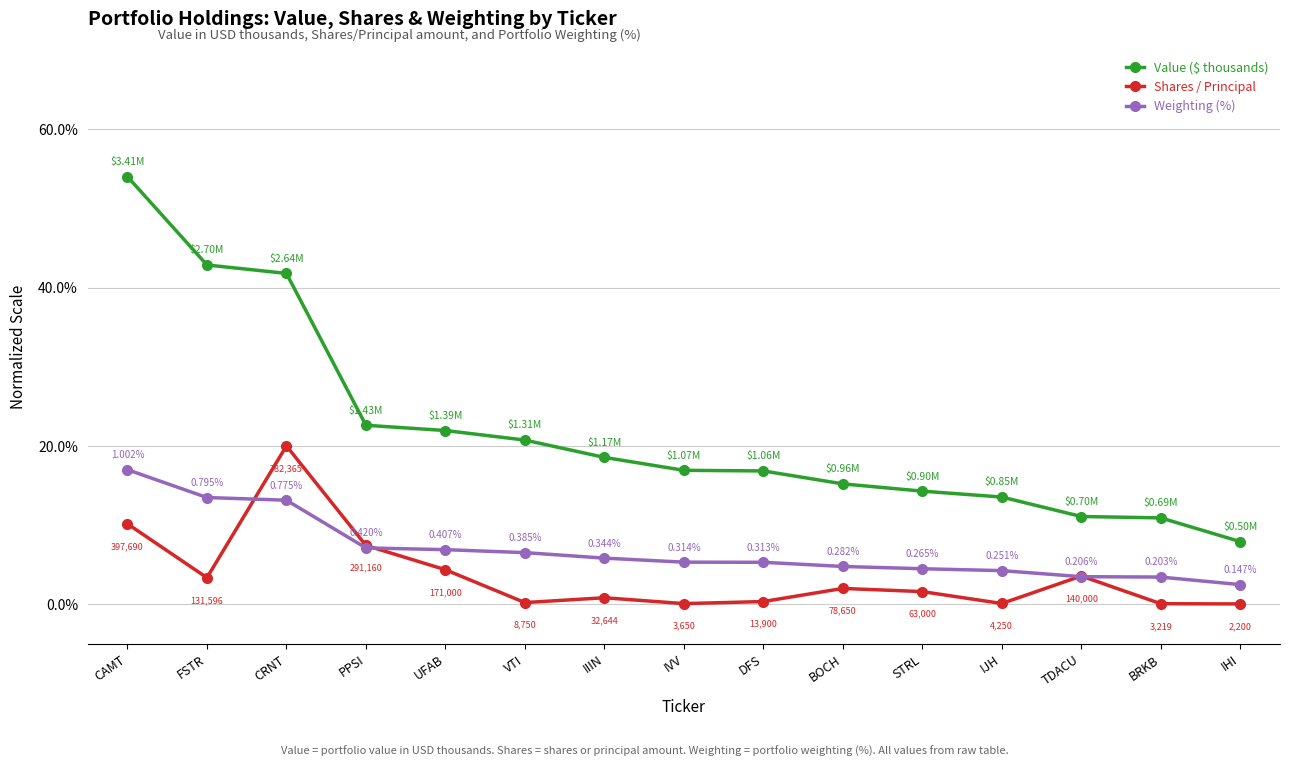

What is the average value of the Value ($ thousands) series?

21.9